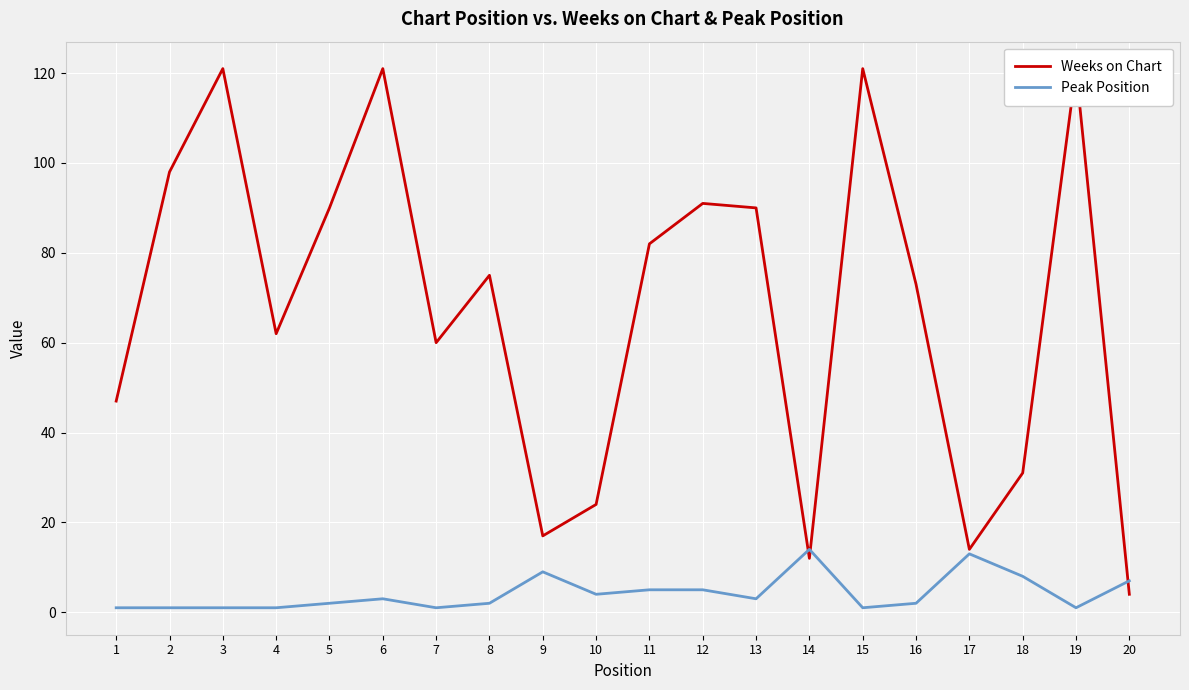

What is the maximum value for Peak Position?

14